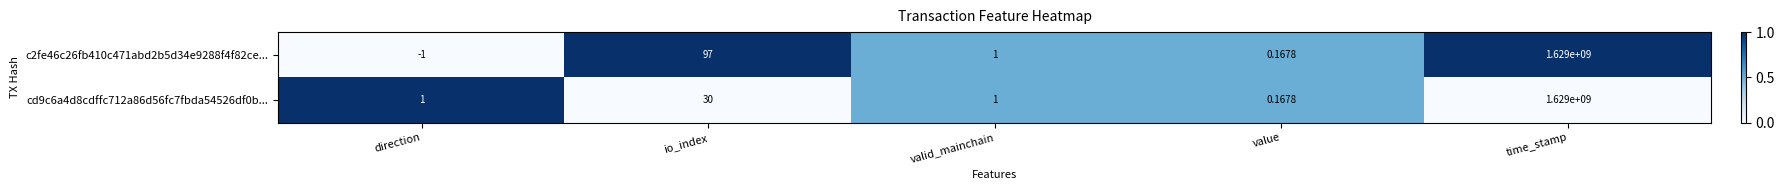

At which category is the sum across all series the highest?

time_stamp